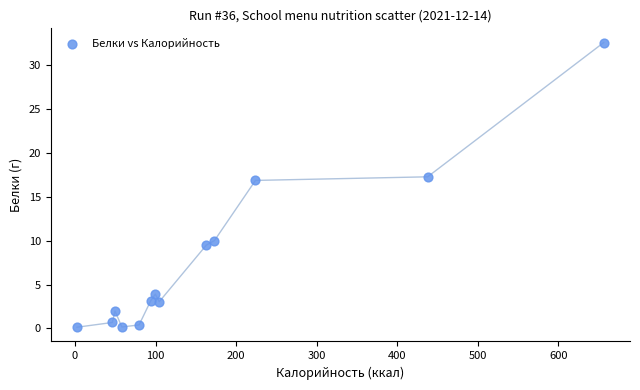

What is the range of Y values (max minus min)?

32.4